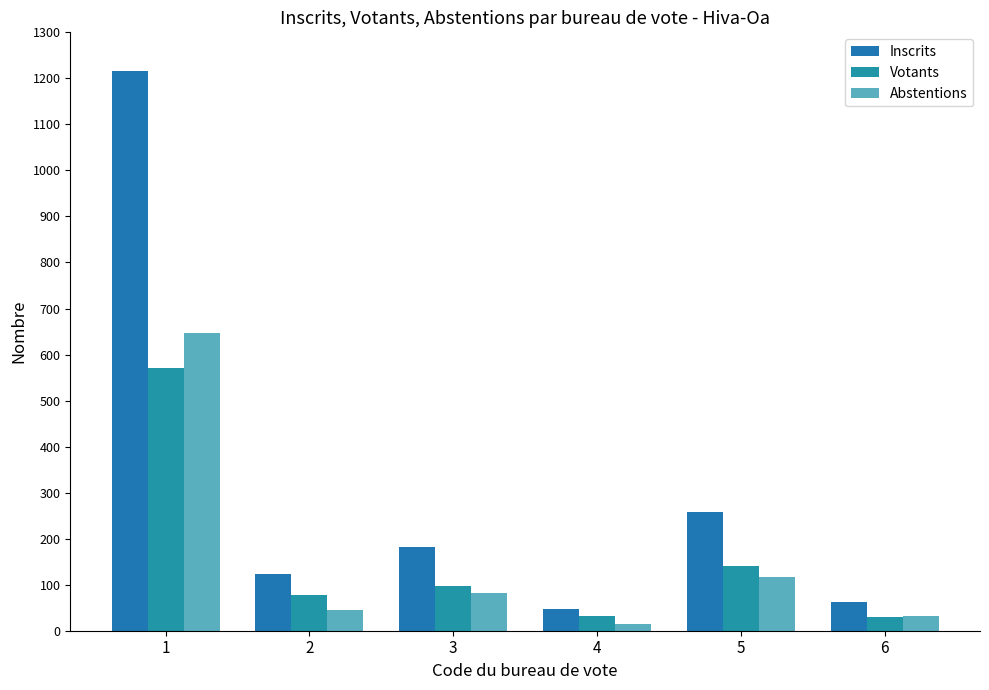

Reading right to left, list all the values displayed in this chart.

Inscrits: 62	258	47	181	123	1217
Votants: 29	141	32	98	77	570
Abstentions: 33	117	15	83	46	647